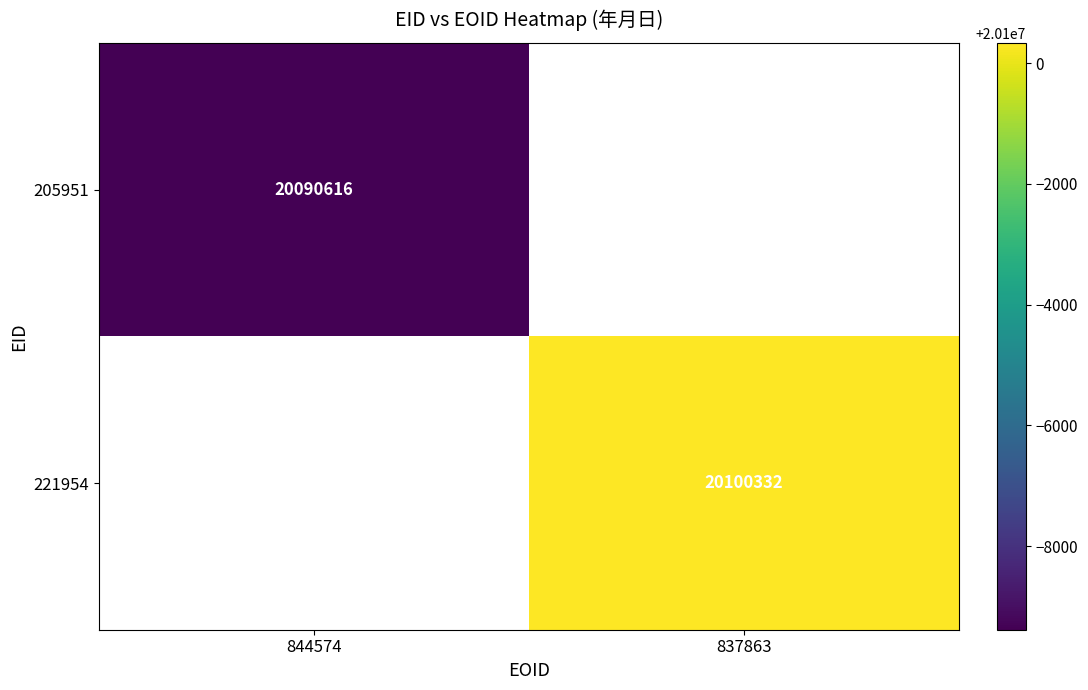

Which has a higher value, 844574 or 837863?

837863